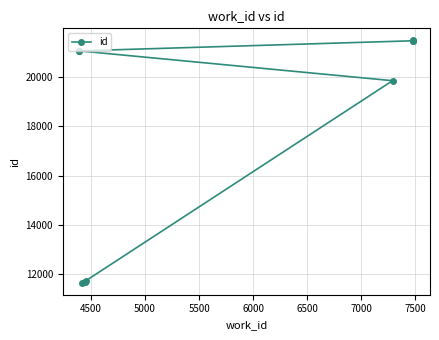

The value at 4000 is 17418. True or false?

False